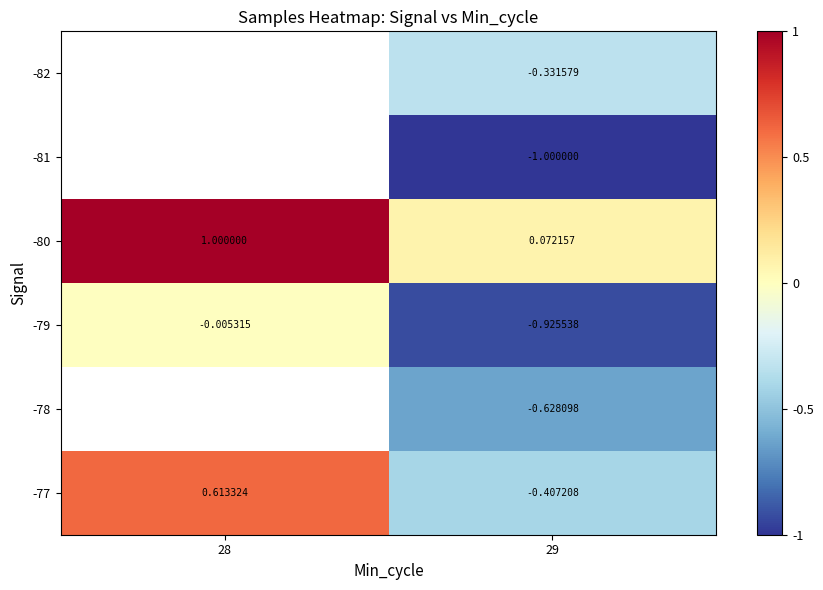

Which has a higher value, 28 or 29?

29